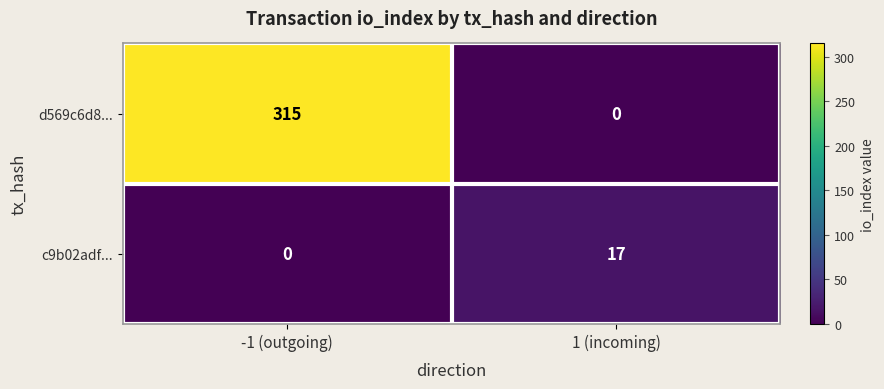

What is the spread (max minus min) of values at -1 (outgoing)?

315